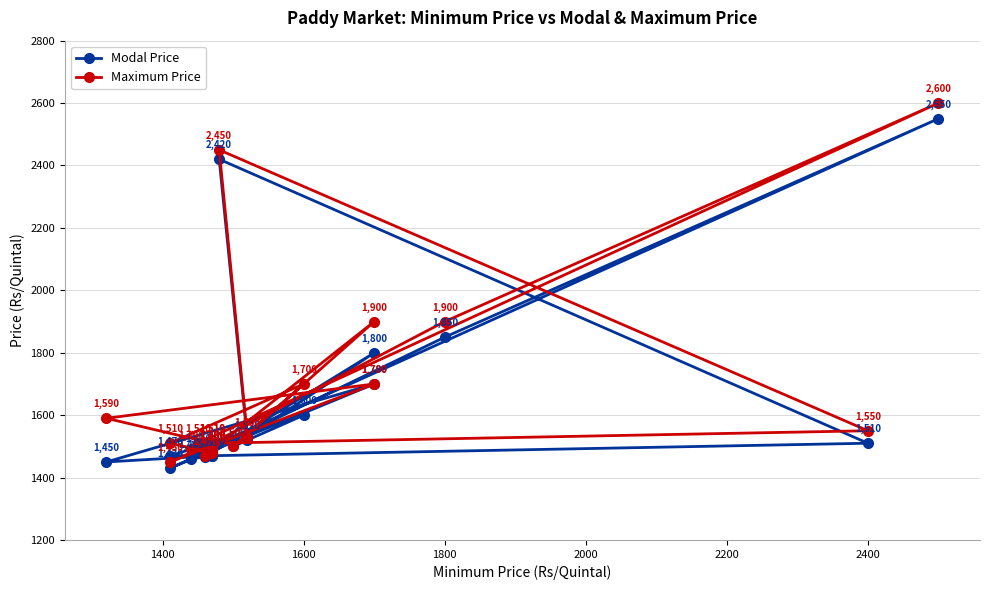

Which series has the widest spread of values?

Maximum Price